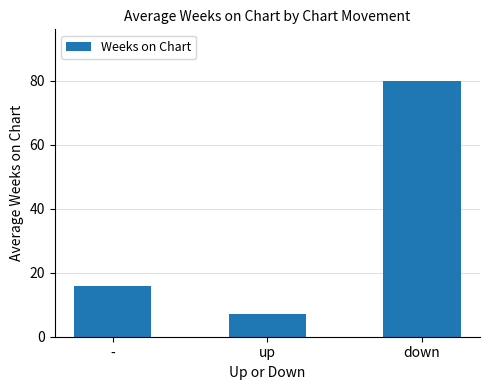

Reading right to left, transcribe all the data shown in this chart.

80.0	7.0	15.9